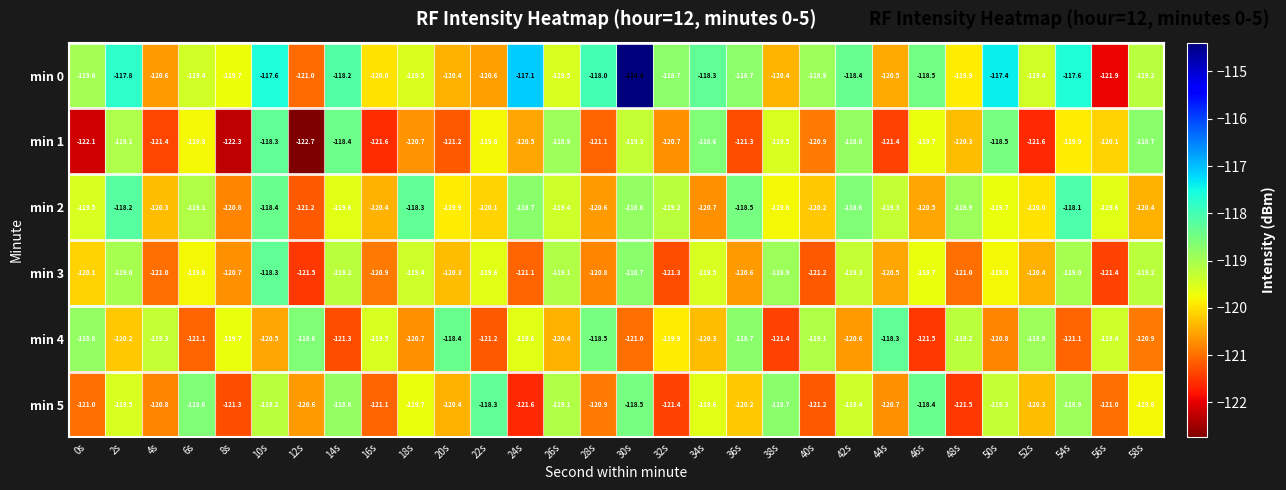

What is the sum of all min 3 values?

-3601.3